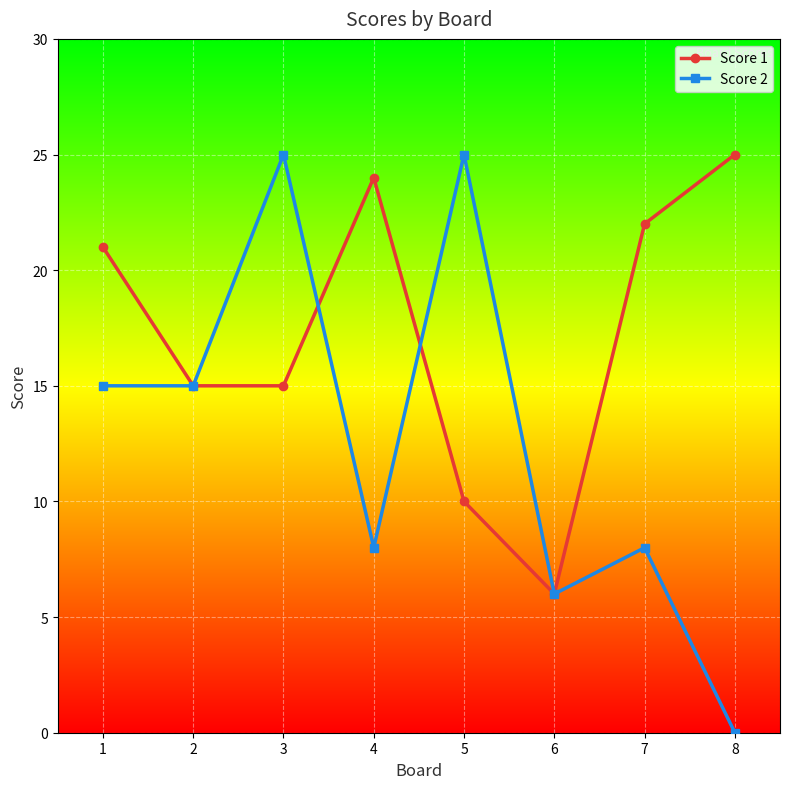

Is the value of Score 1 at 3 greater than the value of Score 2 at 7?

Yes